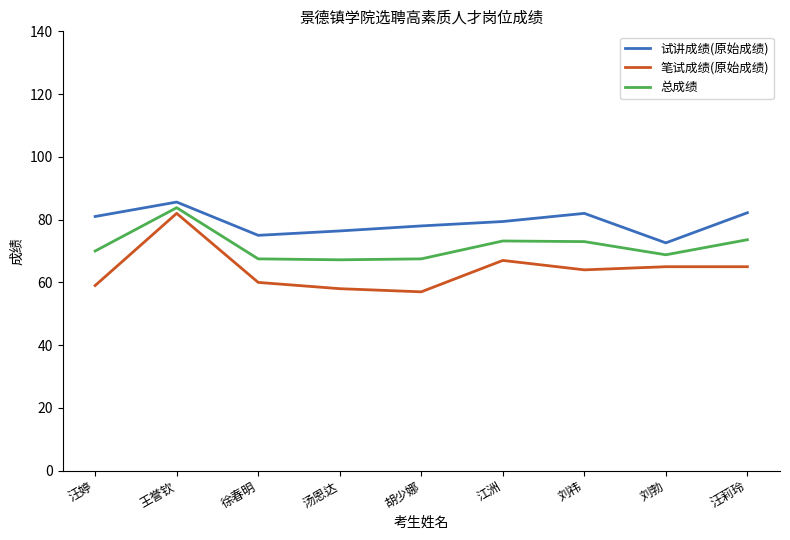

Is the value of 试讲成绩(原始成绩) at 江洲 greater than the value of 笔试成绩(原始成绩) at 徐春明?

Yes